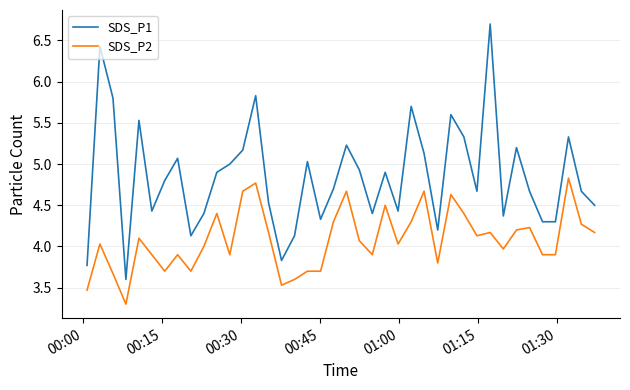

Which series has the widest spread of values?

SDS_P1